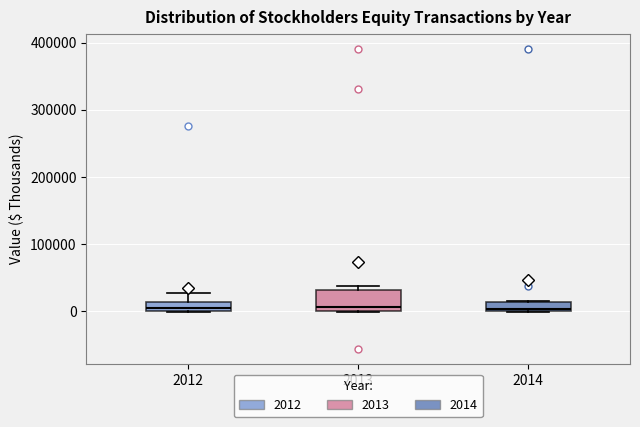

Comparing the boxes themselves (not the whiskers), which one is the tallest?

2013